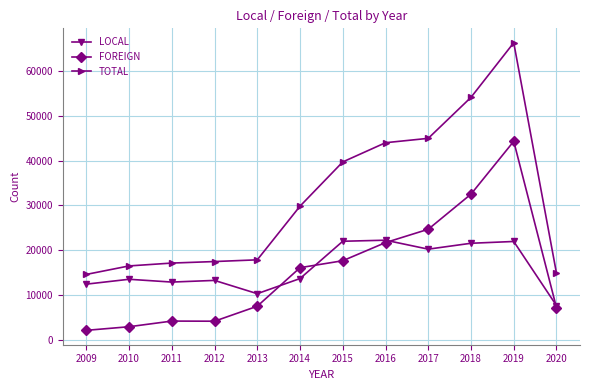

How many data points in TOTAL are less than 29844?

6